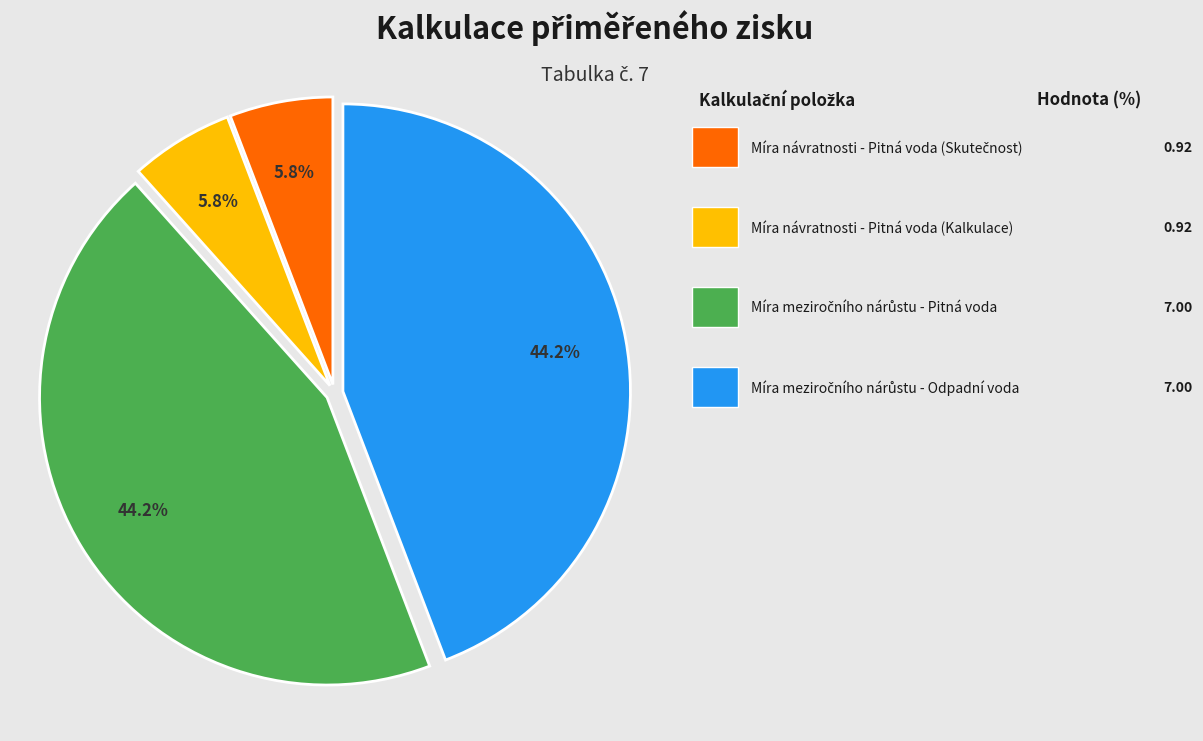

Is there a majority slice in this chart?

No